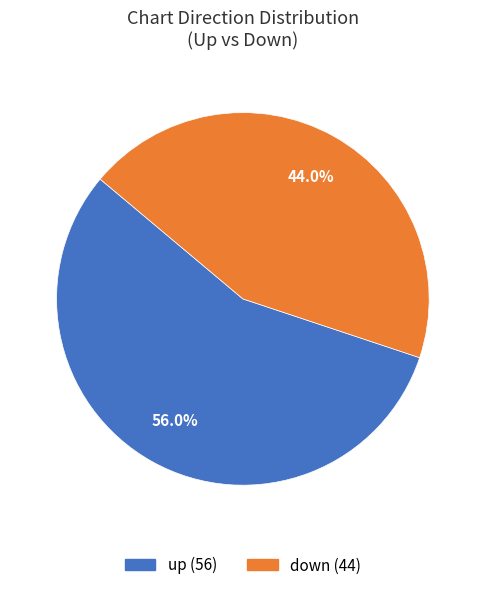

Do up and down together represent more than half of the pie?

Yes